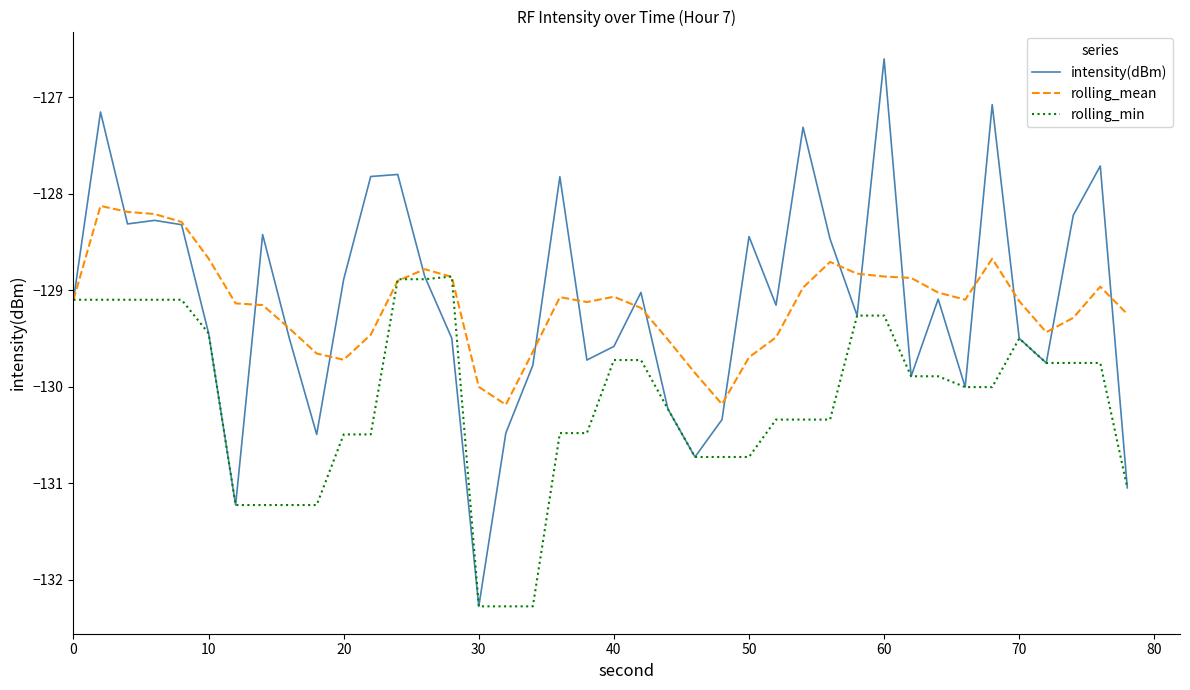

Which series has the largest range (max minus min)?

intensity(dBm)